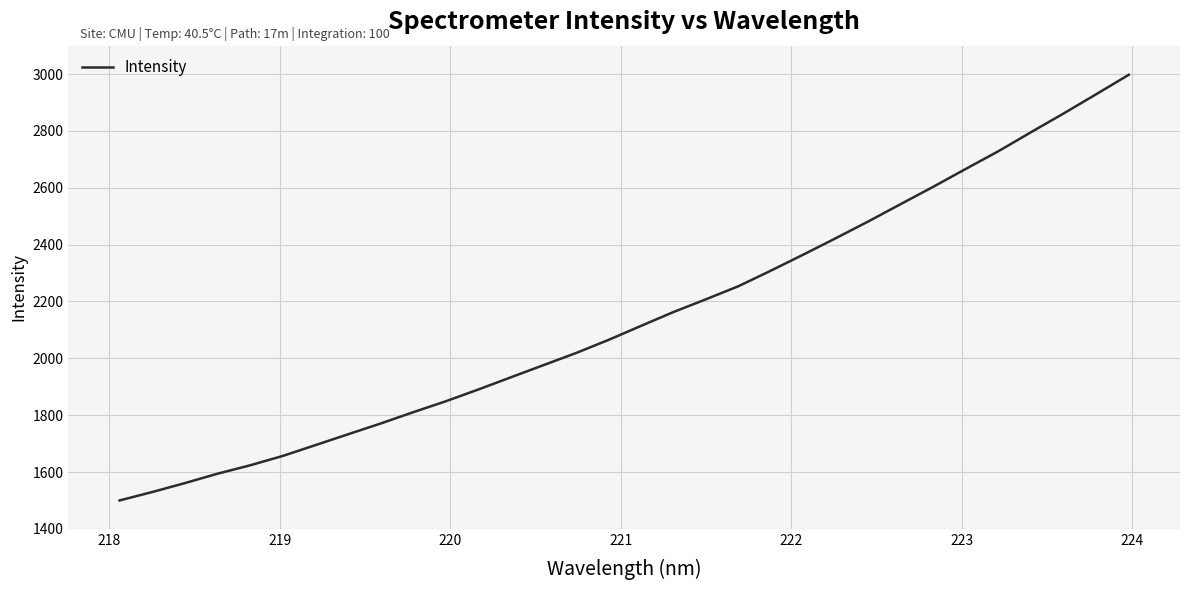

What is the minimum value shown in the chart?

1500.0